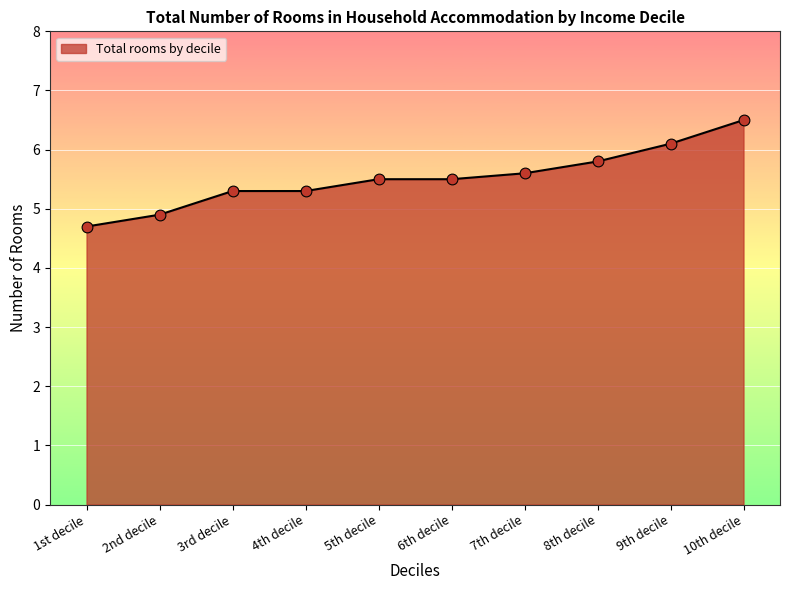

Which has a higher value, 5th decile or 9th decile?

9th decile